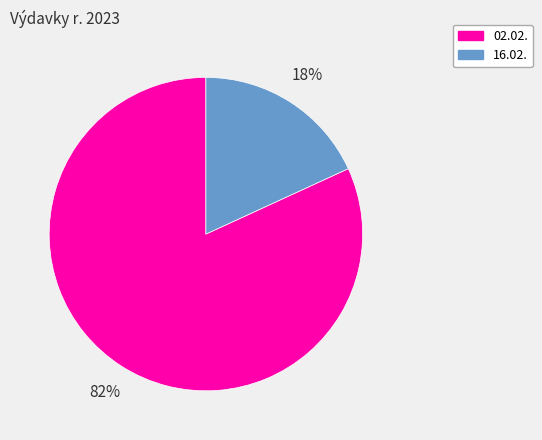

To the nearest percent, what is the difference between the largest and smallest slice percentages?

64%